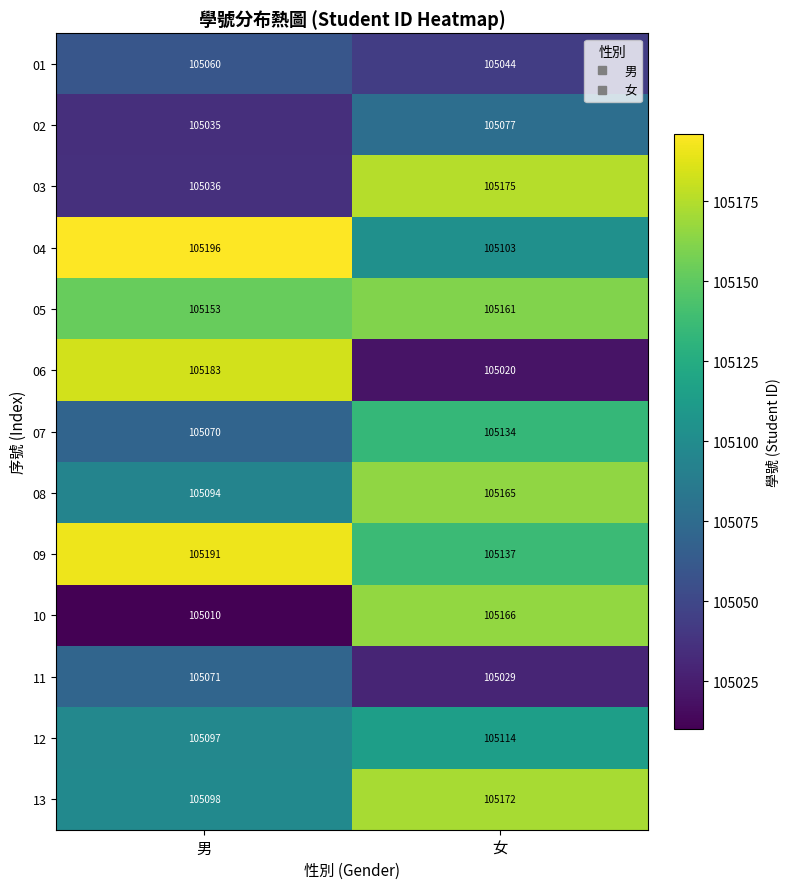

What is the total value across all series at 女?

1366497